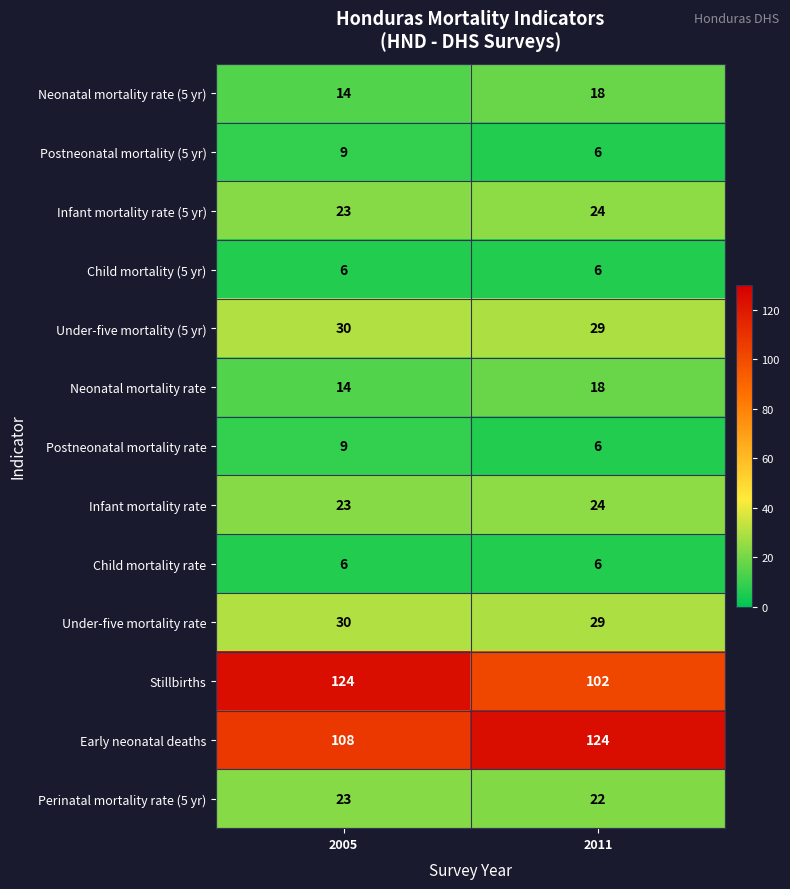

Reading left to right, list all the values displayed in this chart.

Neonatal mortality rate (5 yr): 14	18
Postneonatal mortality (5 yr): 9	6
Infant mortality rate (5 yr): 23	24
Child mortality (5 yr): 6	6
Under-five mortality (5 yr): 30	29
Neonatal mortality rate: 14	18
Postneonatal mortality rate: 9	6
Infant mortality rate: 23	24
Child mortality rate: 6	6
Under-five mortality rate: 30	29
Stillbirths: 124	102
Early neonatal deaths: 108	124
Perinatal mortality rate (5 yr): 23	22